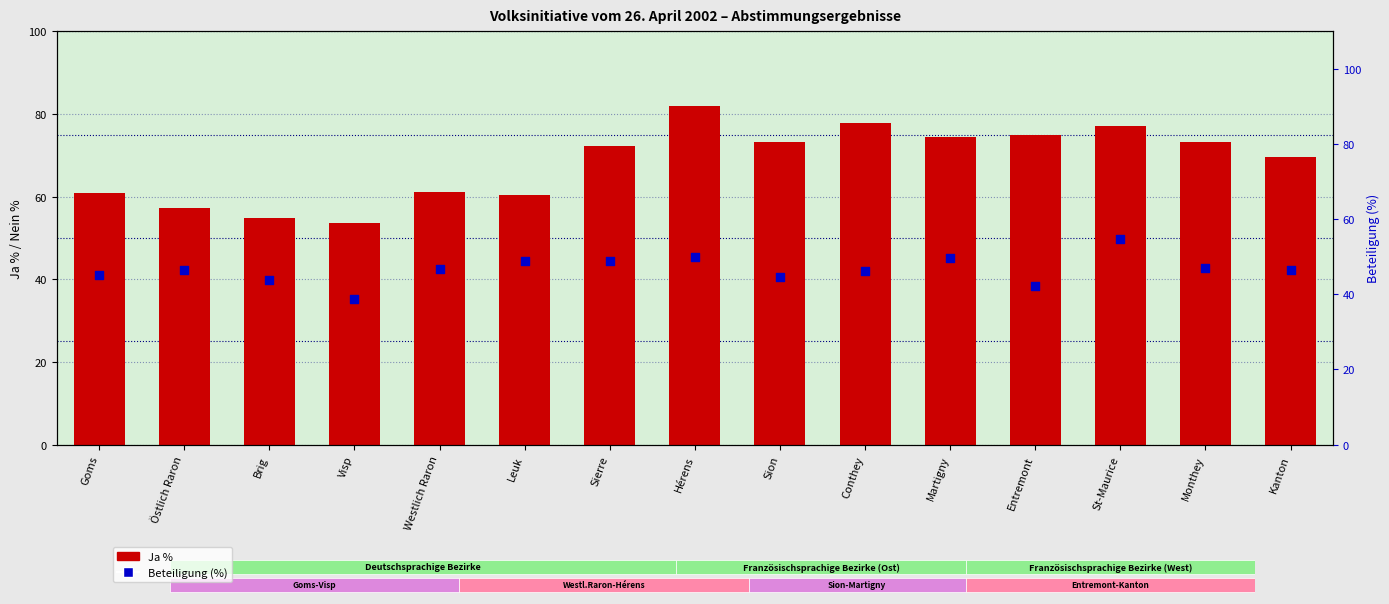

What are all the series names shown in the legend?

Ja %, Beteiligung (%)